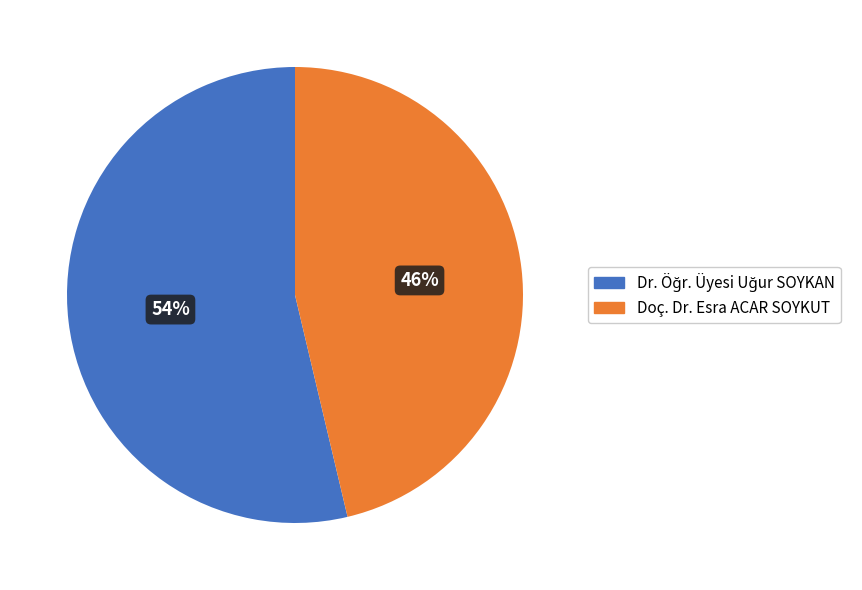

Is it true that Doç. Dr. Esra ACAR SOYKUT is 46% of the pie?

True